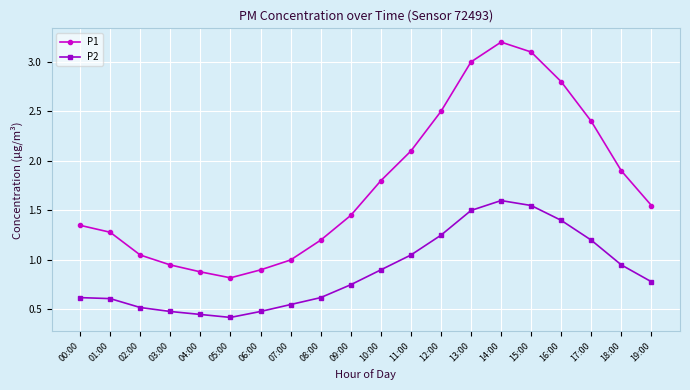

How many series are shown in this chart?

2